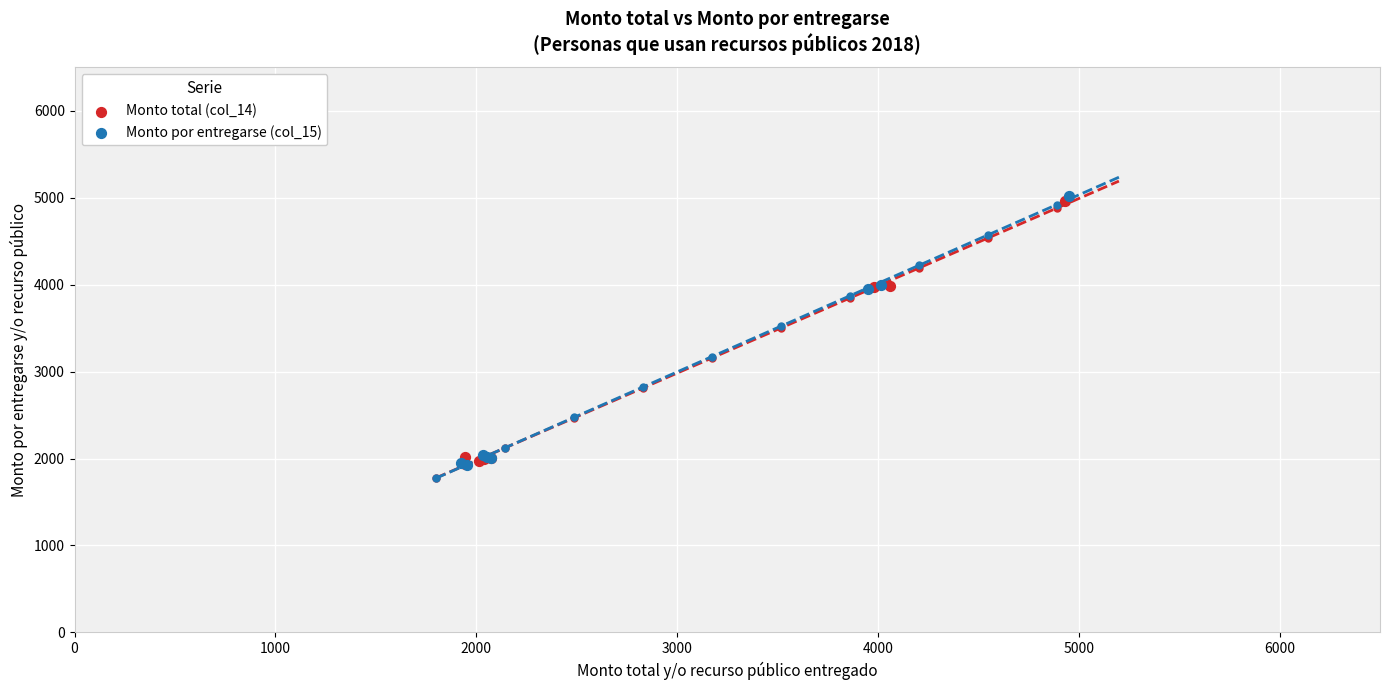

Which series has the widest spread of Y values?

Monto por entregarse (col_15)